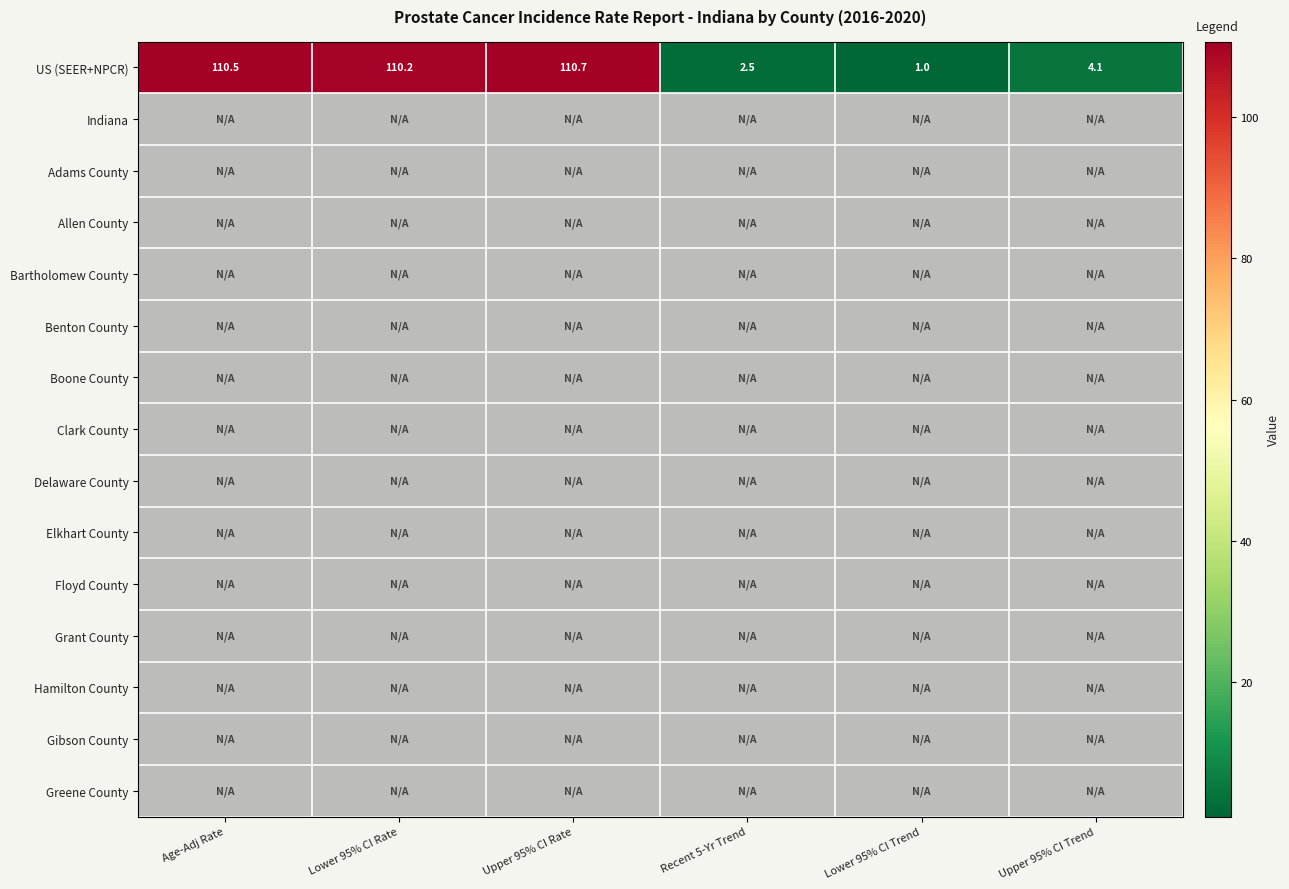

What is the minimum value shown in the chart?

1.0